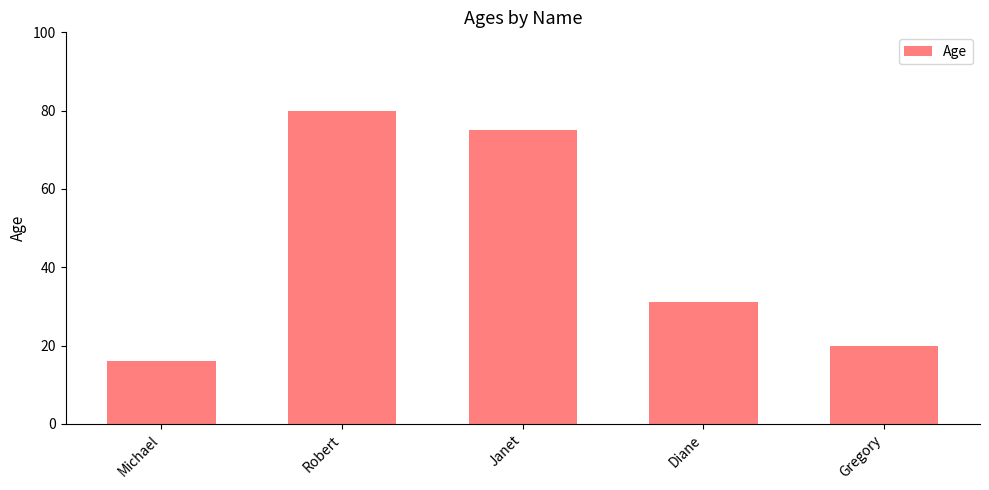

The chart shows a value of 42 at Diane. True or false?

False